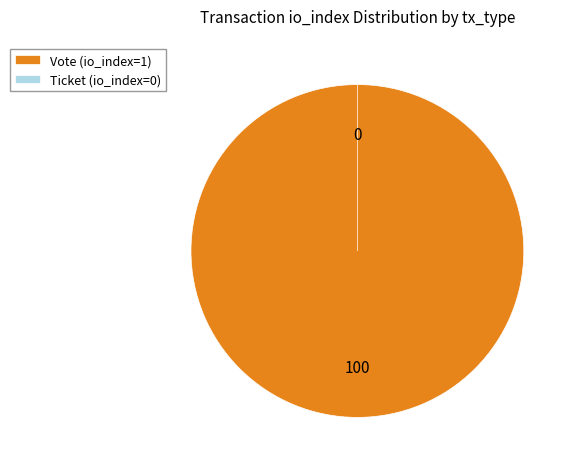

Which has a higher value, Ticket or Vote?

Vote